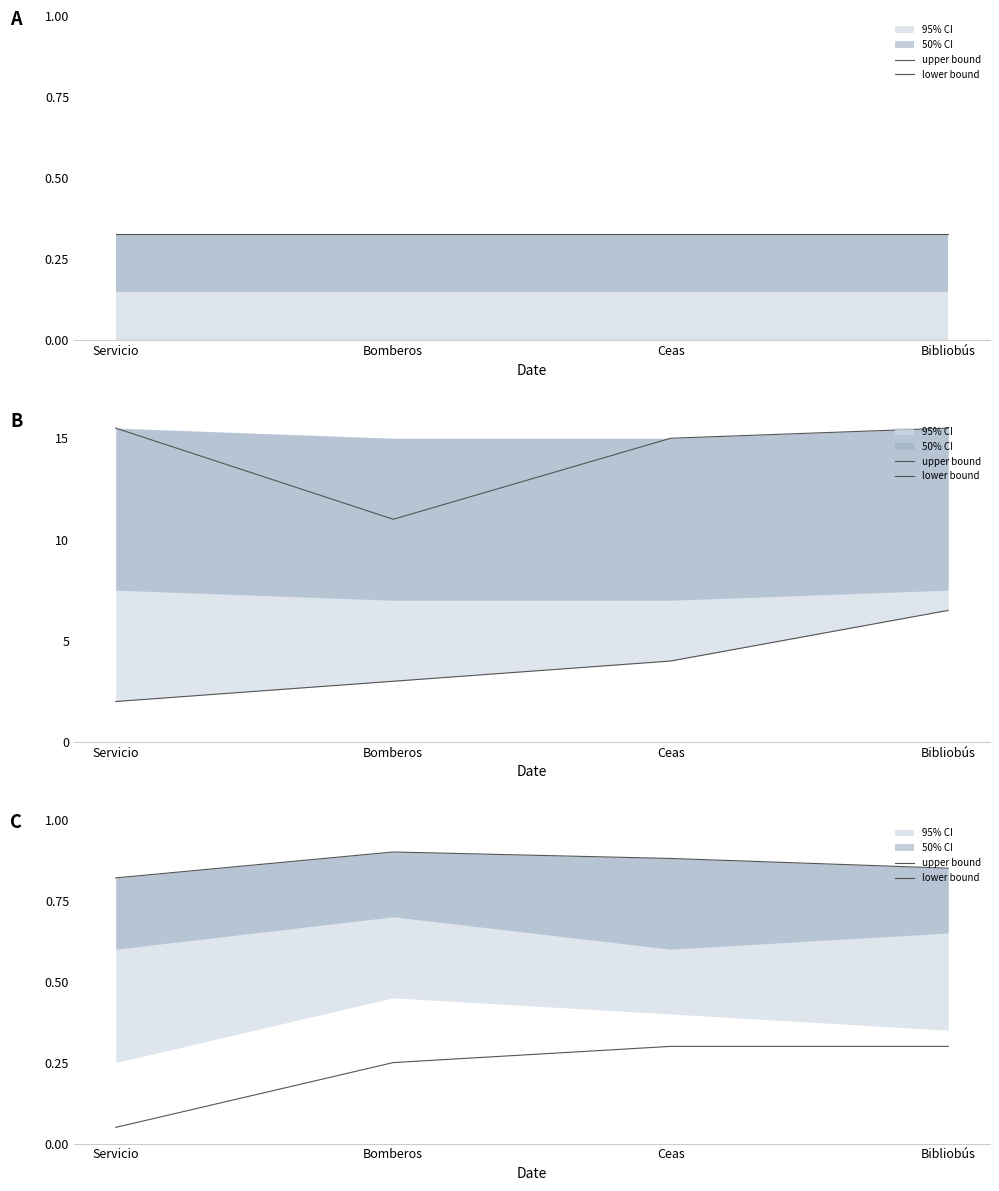

True or false: upper bound and lower bound cross at least once.

False